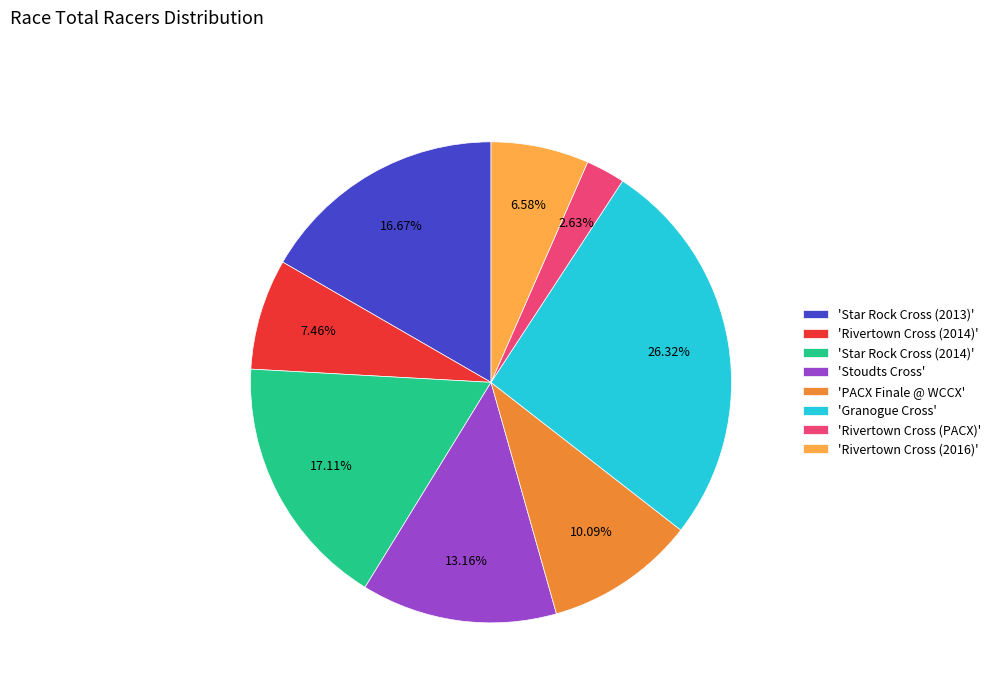

Is 'Granogue Cross' the majority of the pie?

No